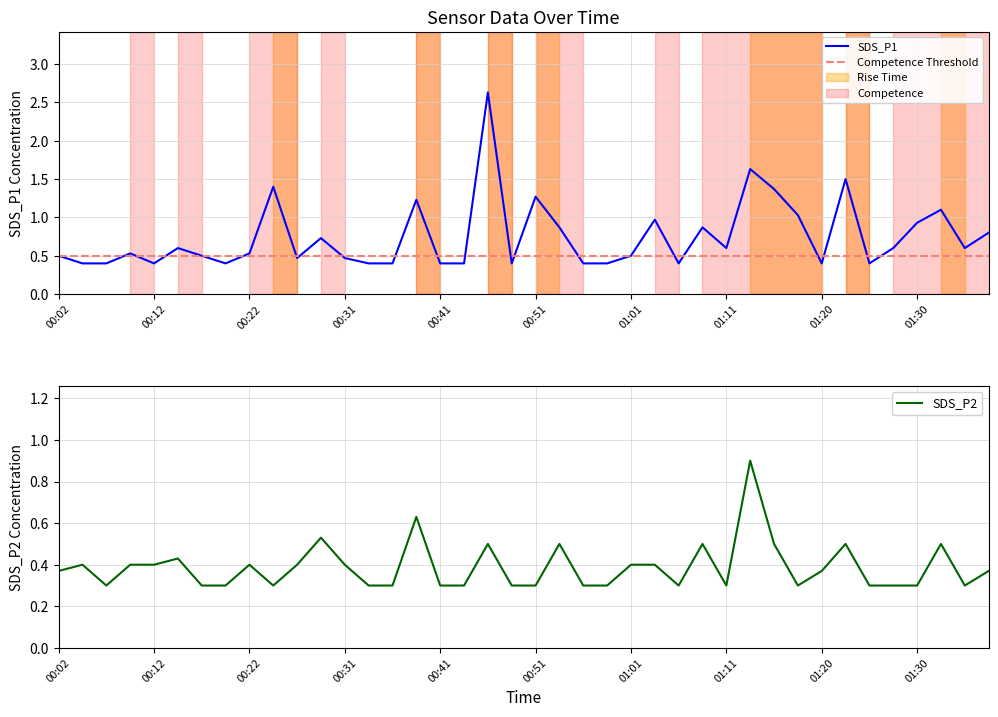

How many data points does each series have?

40